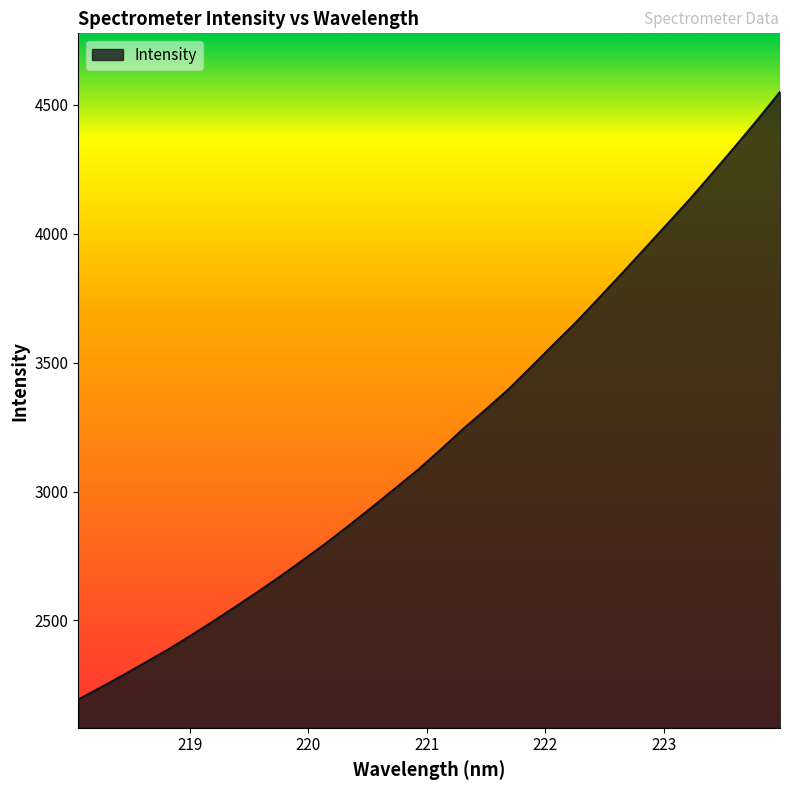

What is the difference between the maximum and minimum values?

2356.0